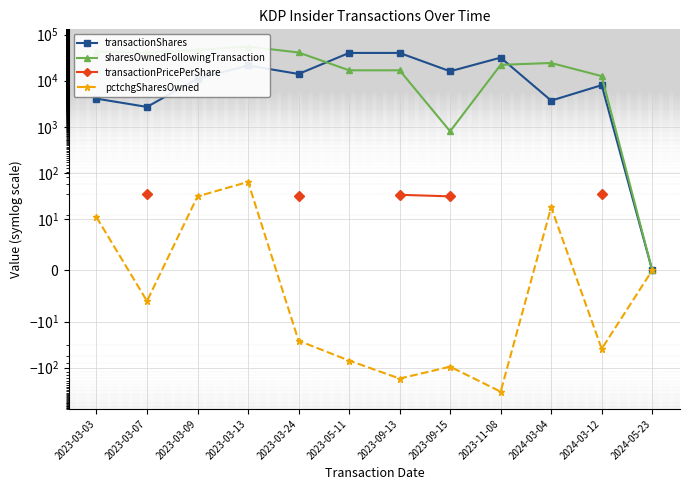

Does the chart display data point markers on the line(s)?

Yes